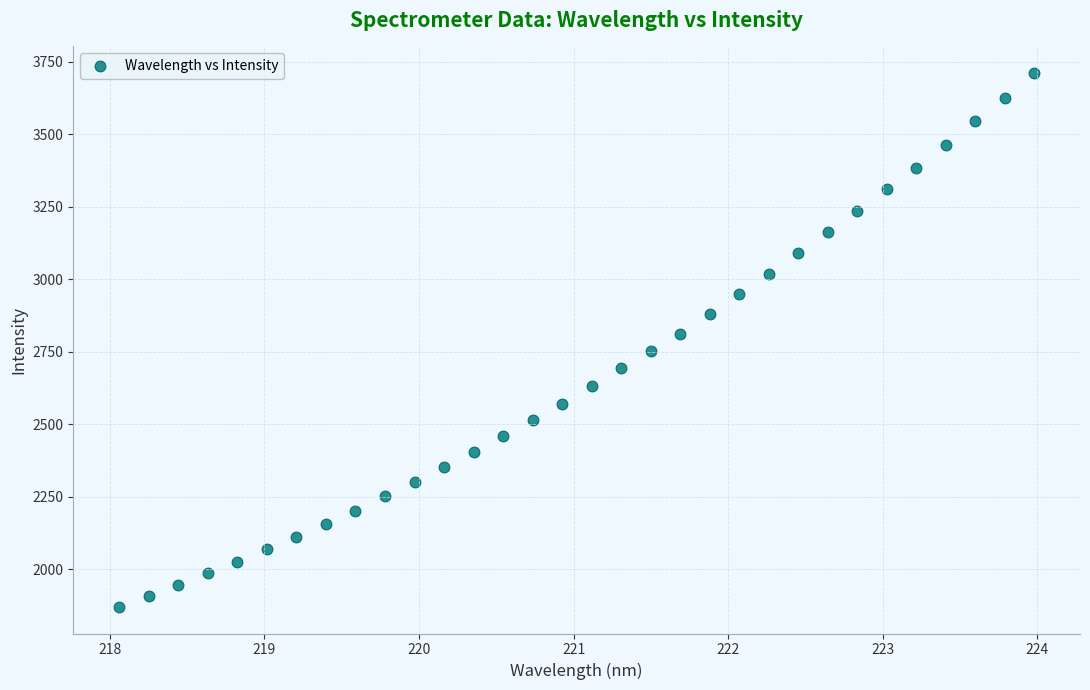

What is the range of X values (max minus min)?

5.9